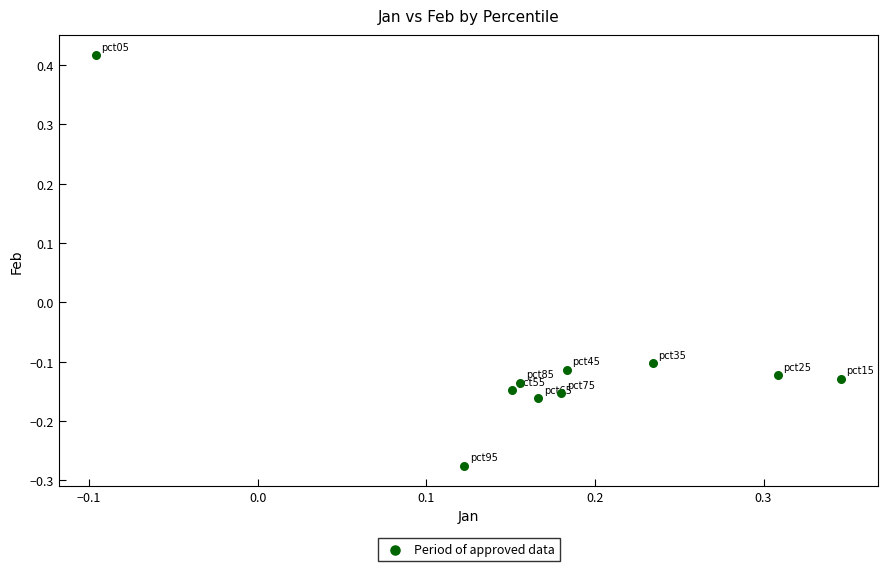

What is the range of Y values (max minus min)?

0.7